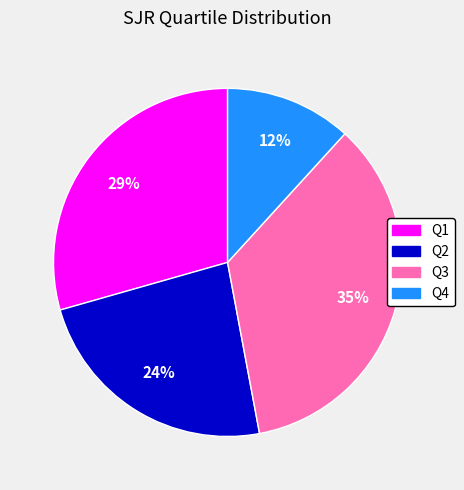

How many slices are in this pie chart?

4